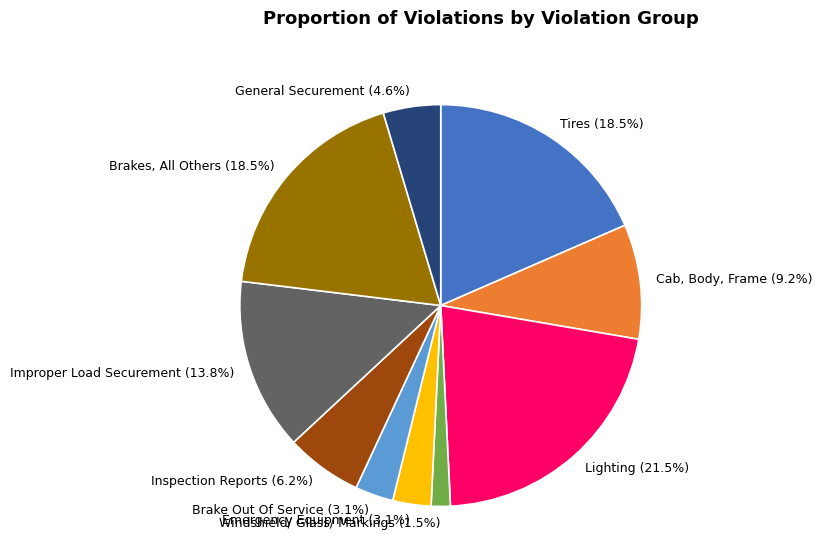

How many slices are in this pie chart?

10